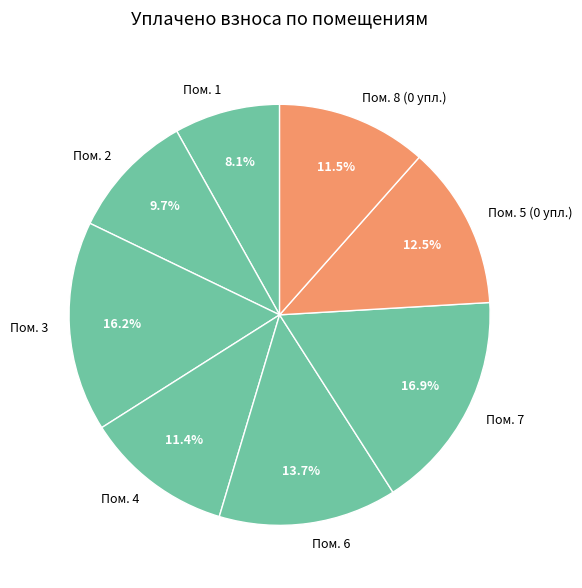

Is there any slice that represents more than half of the pie?

No